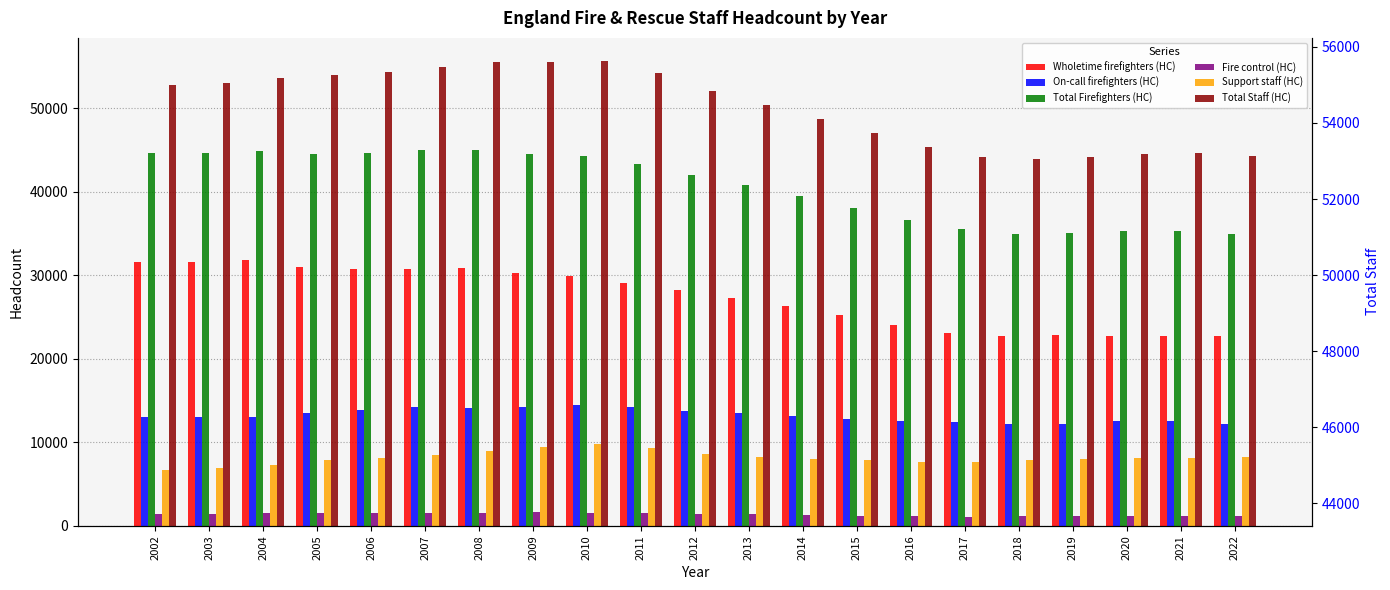

At how many categories does at least one series exceed 39384?

21